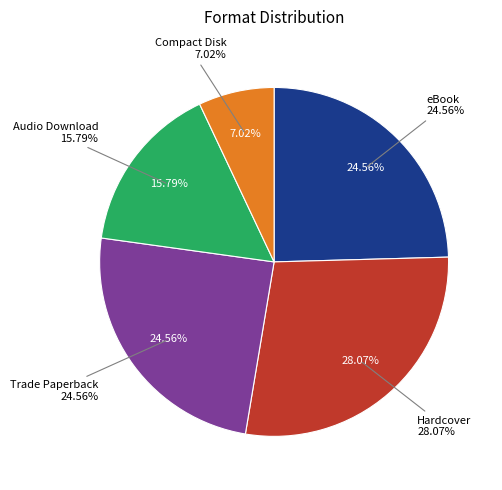

Which slice is the smallest?

Compact Disk